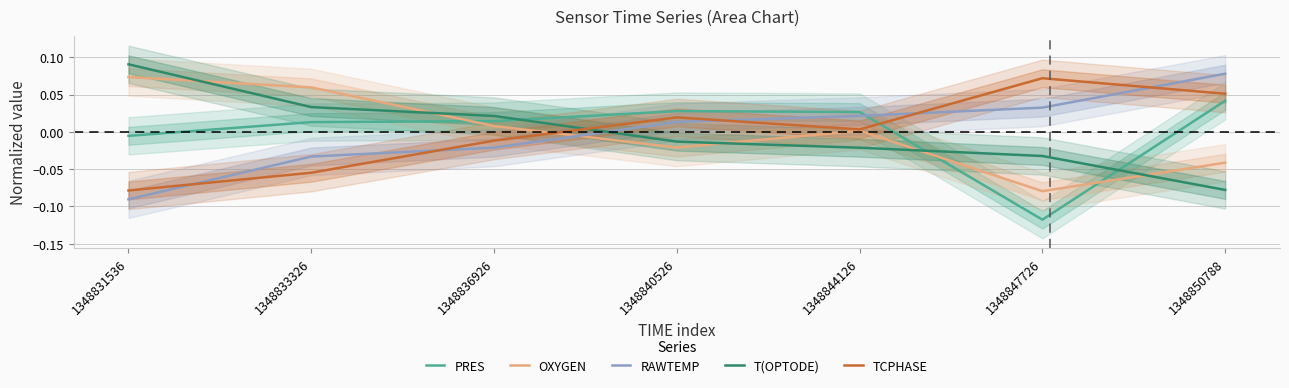

How many lines are shown in the chart?

5